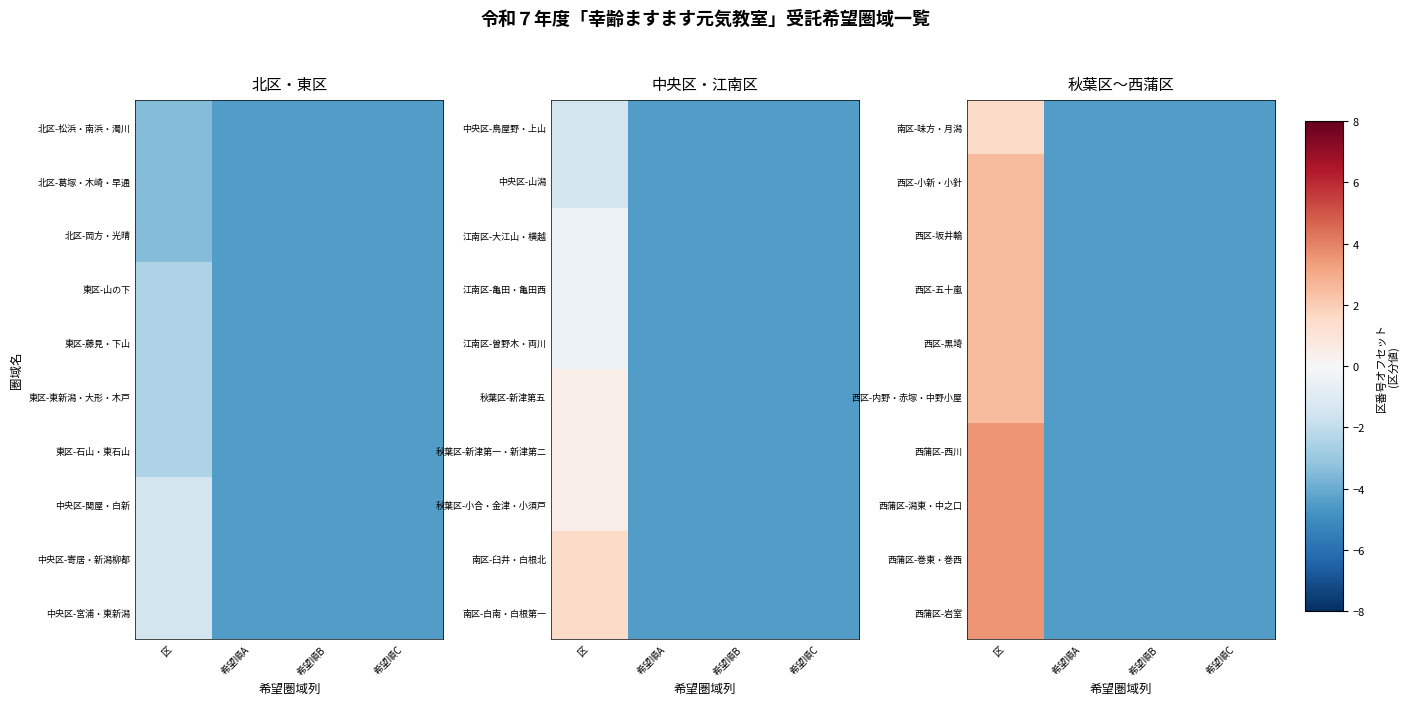

What is the difference between the maximum and minimum values in the 西区-内野・赤塚・中野小屋 series?

7.0